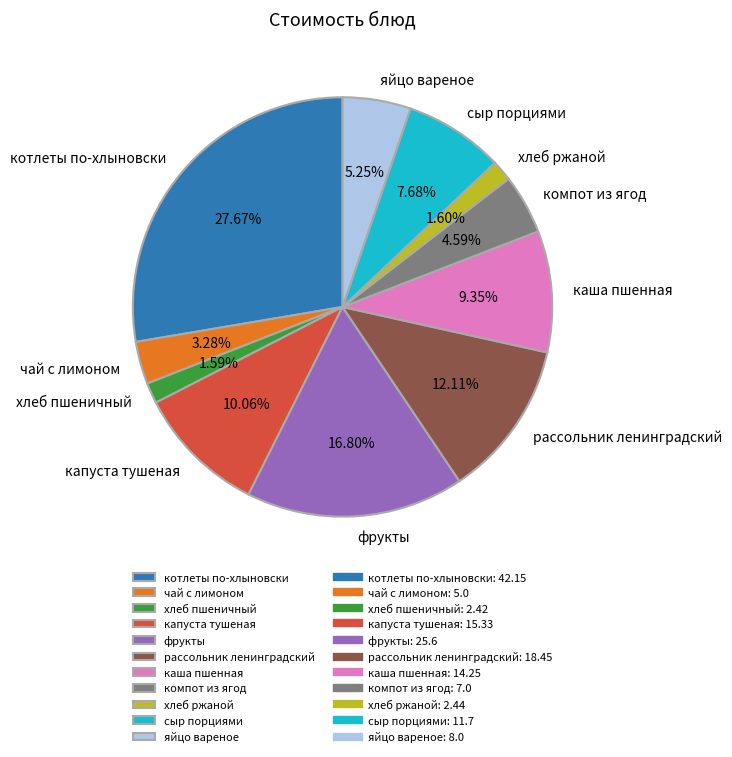

Approximately how many times larger is the value at рассольник ленинградский compared to каша пшенная?

1.3